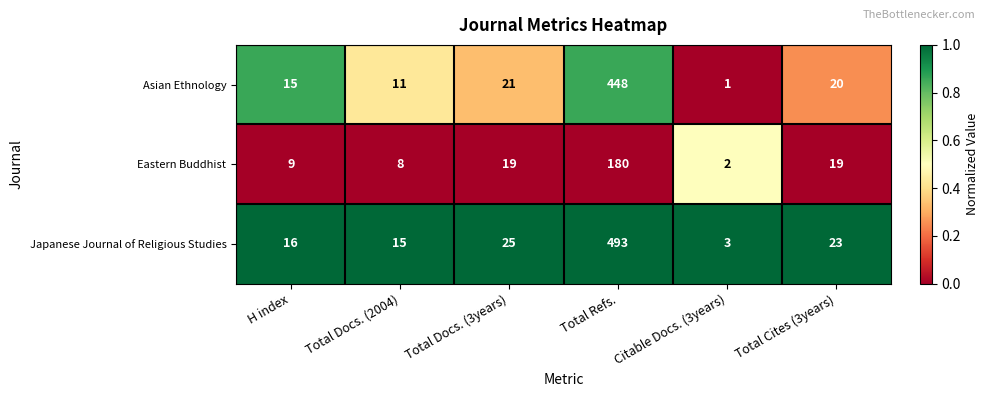

Is it true that Asian Ethnology equals 20 at Total Cites (3years)?

True